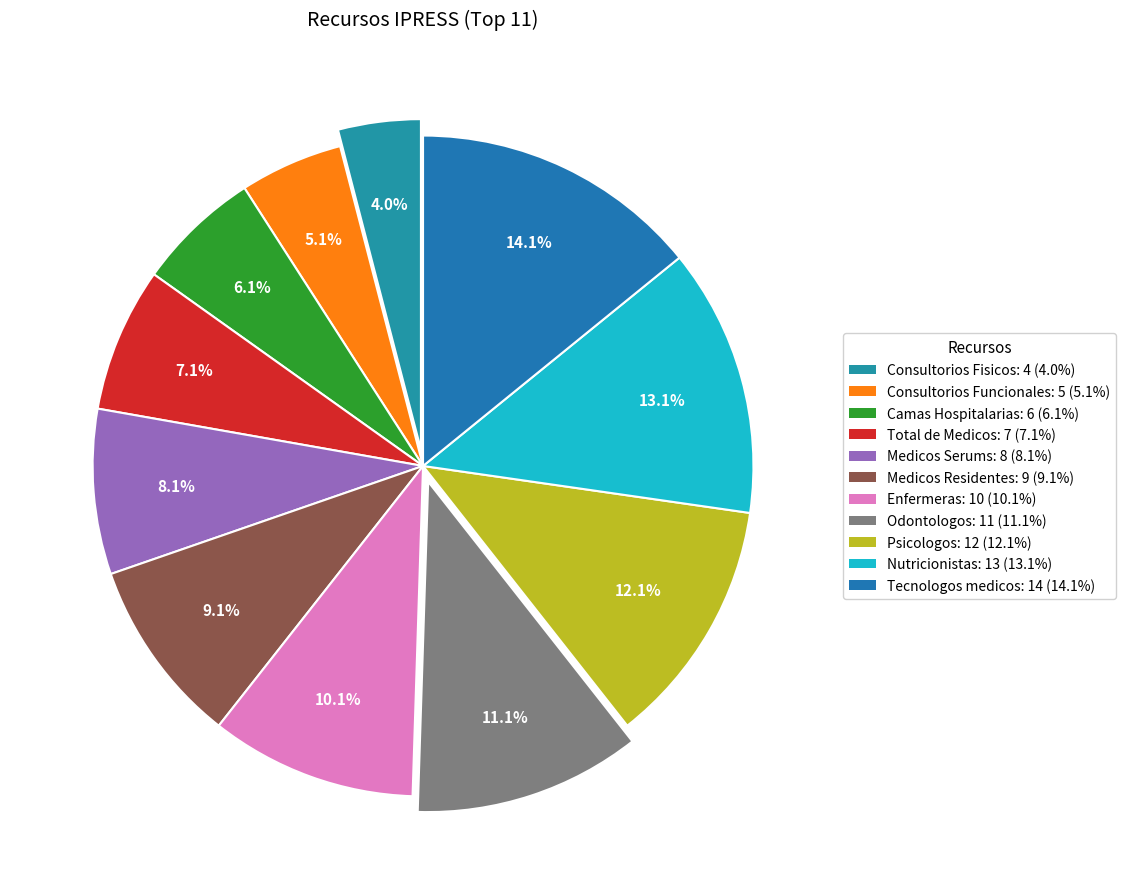

Do Enfermeras and Medicos Serums together represent more than half of the pie?

No